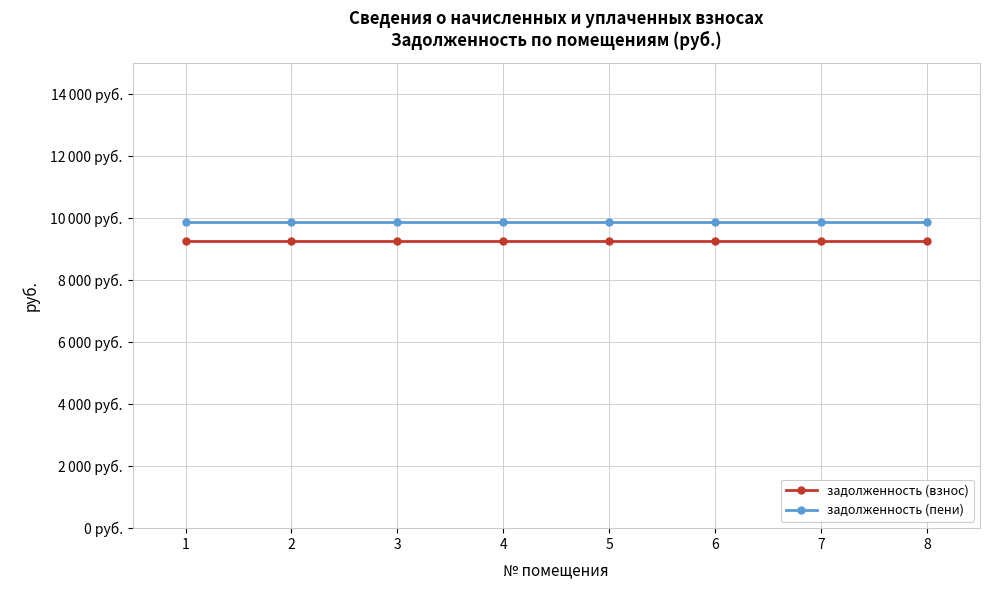

List the labels in order of задолженность (пени) value, largest first.

1, 2, 3, 4, 5, 6, 7, 8